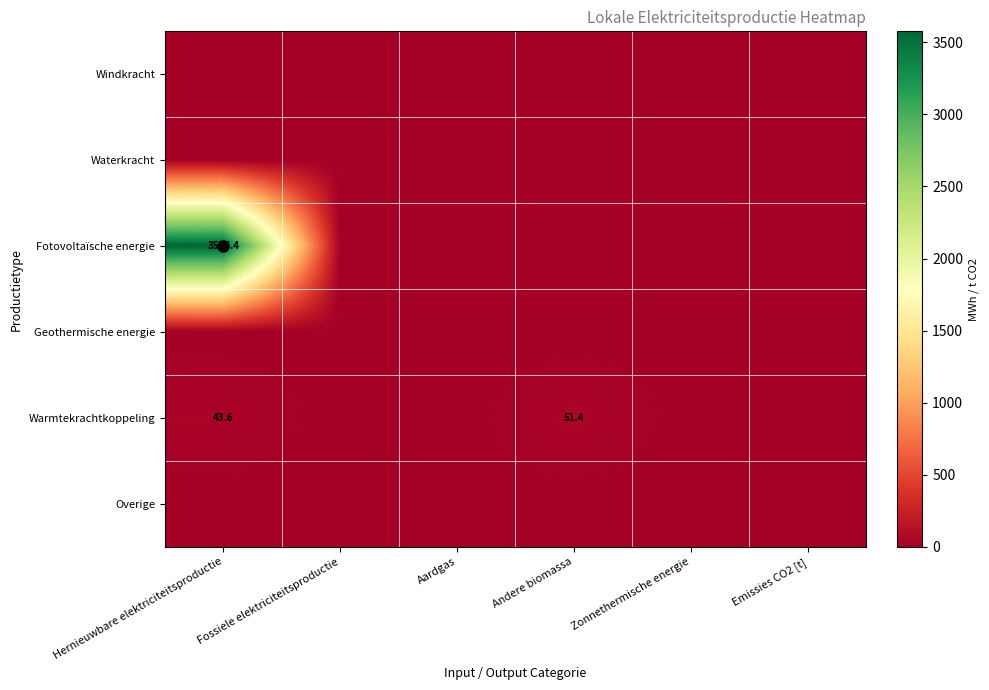

Where is Fotovoltaïsche energie nearest to the value 1788?

Fossiele elektriciteitsproductie